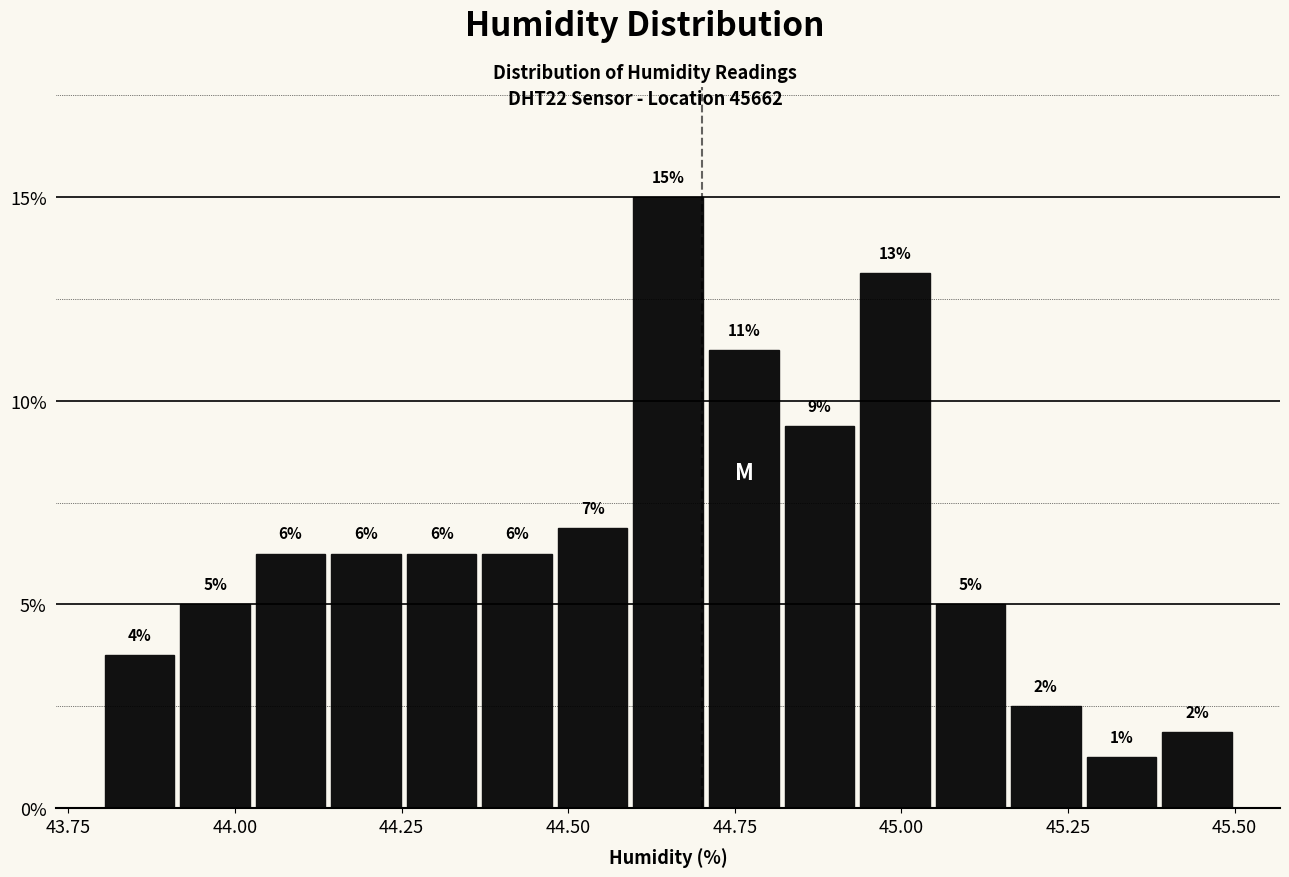

Read against the x-axis, roughly where is the centre of the tallest bar?

44.65